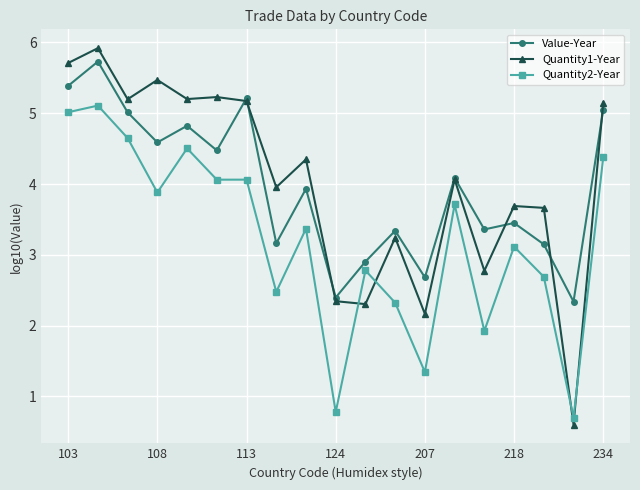

What is the smallest value displayed?

0.6